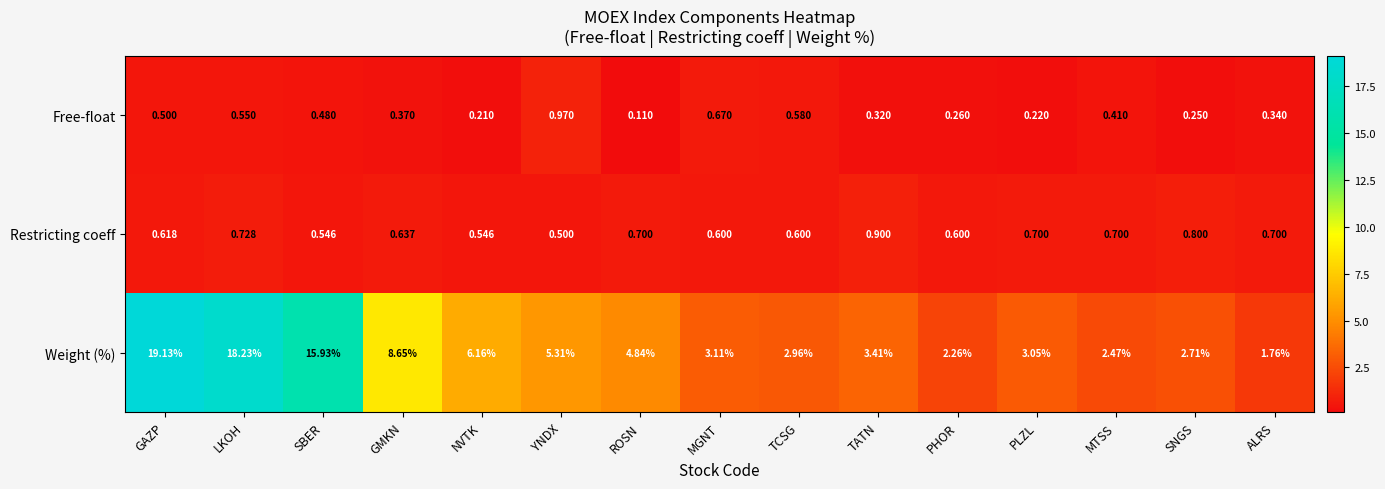

At how many categories does at least one series exceed 17?

2